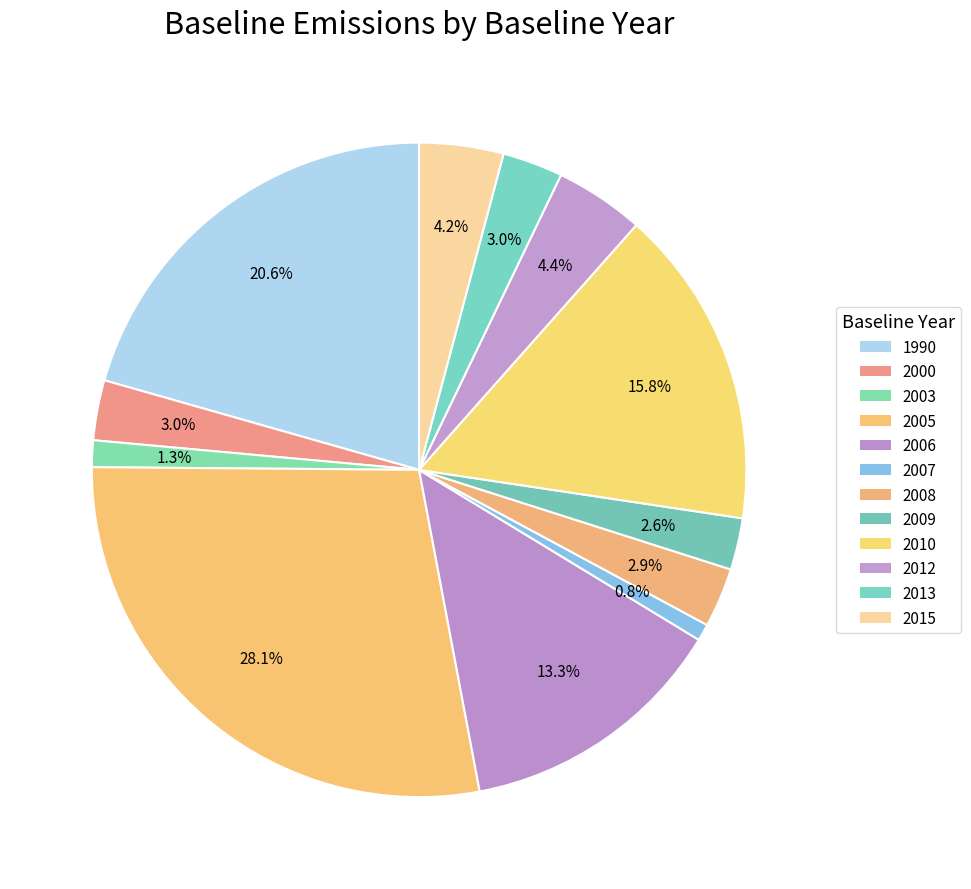

Which slice is the largest?

2005